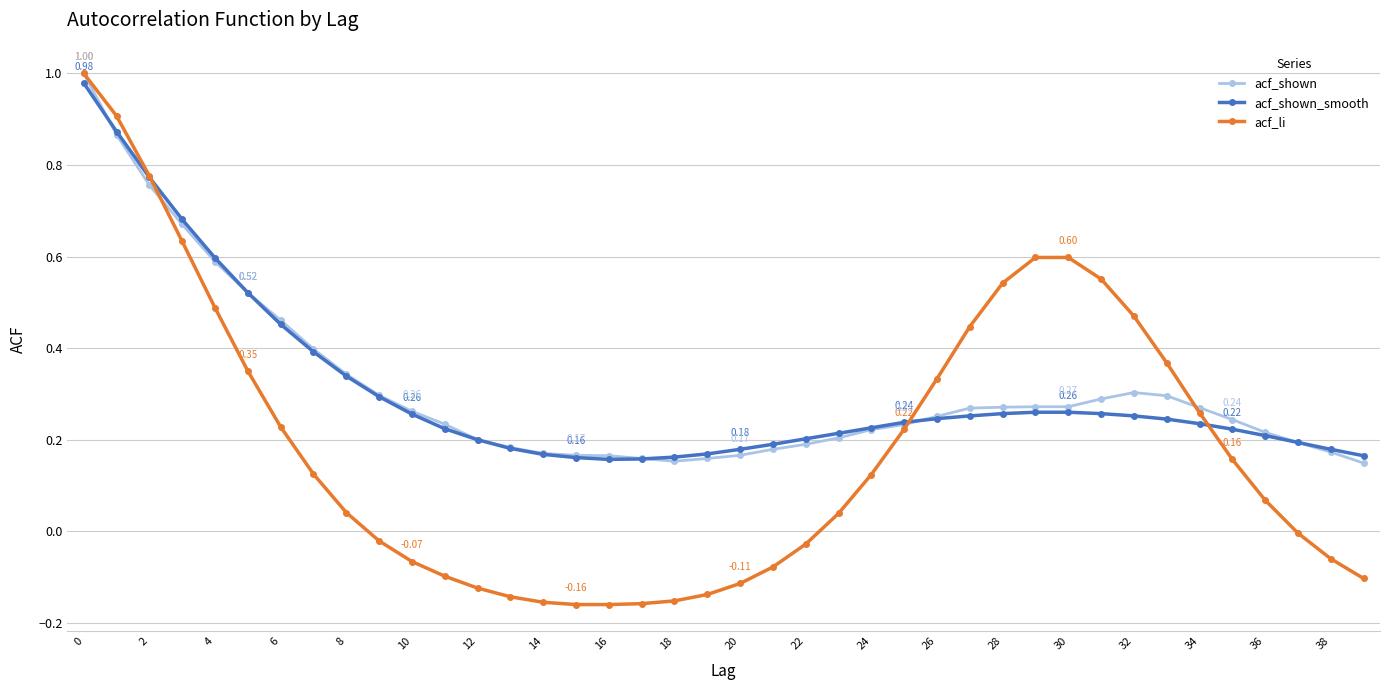

Which series has the widest spread of values?

acf_li